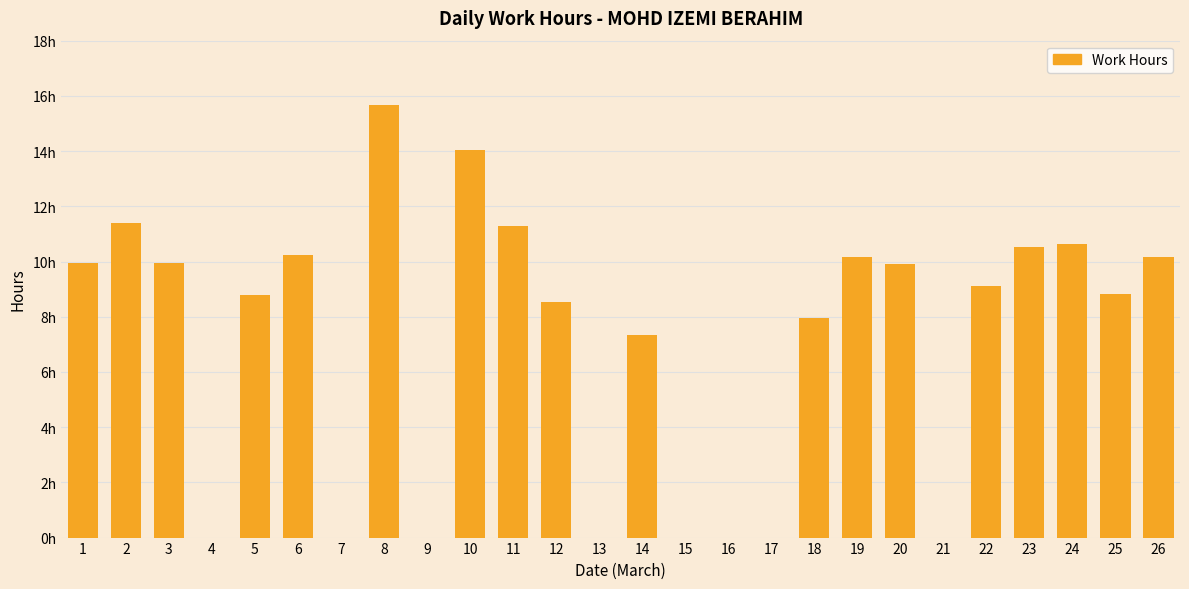

How many data points are above 9?

13